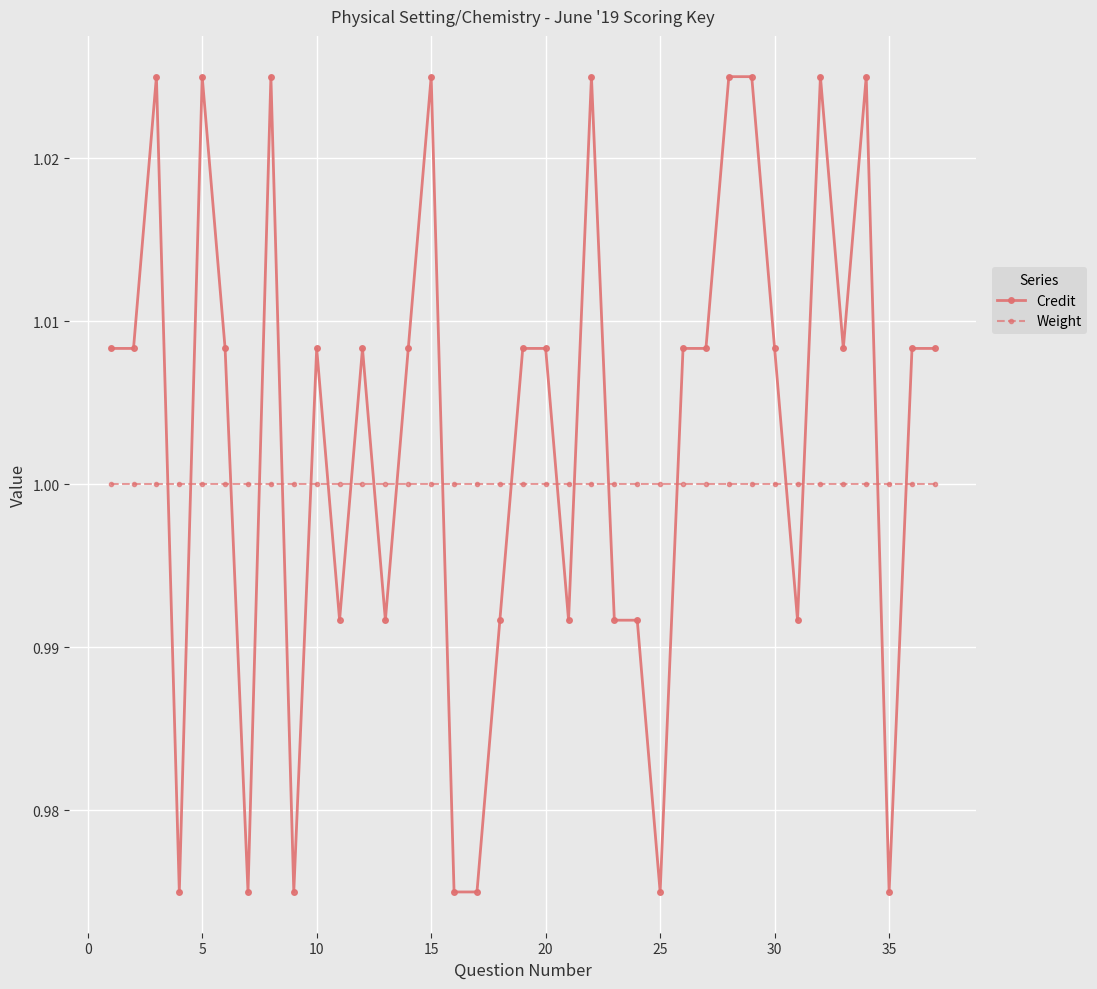

At how many categories does at least one series exceed 0?

37